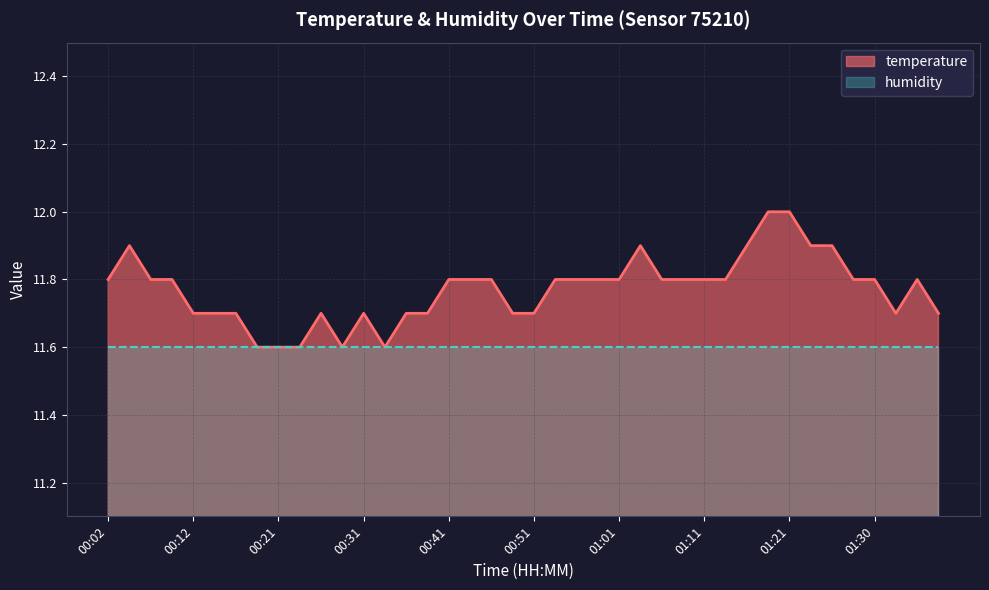

What is the sum of the values at 00:34 and 01:16?

23.5